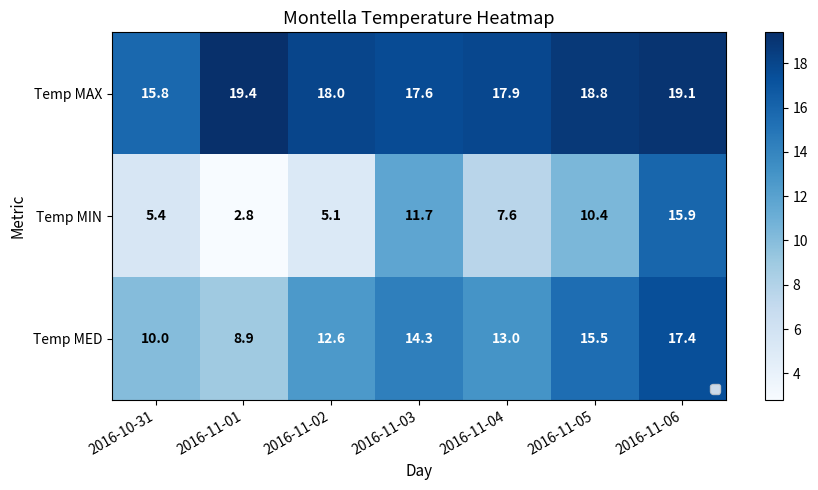

What is the sum of all Temp MIN values?

58.9